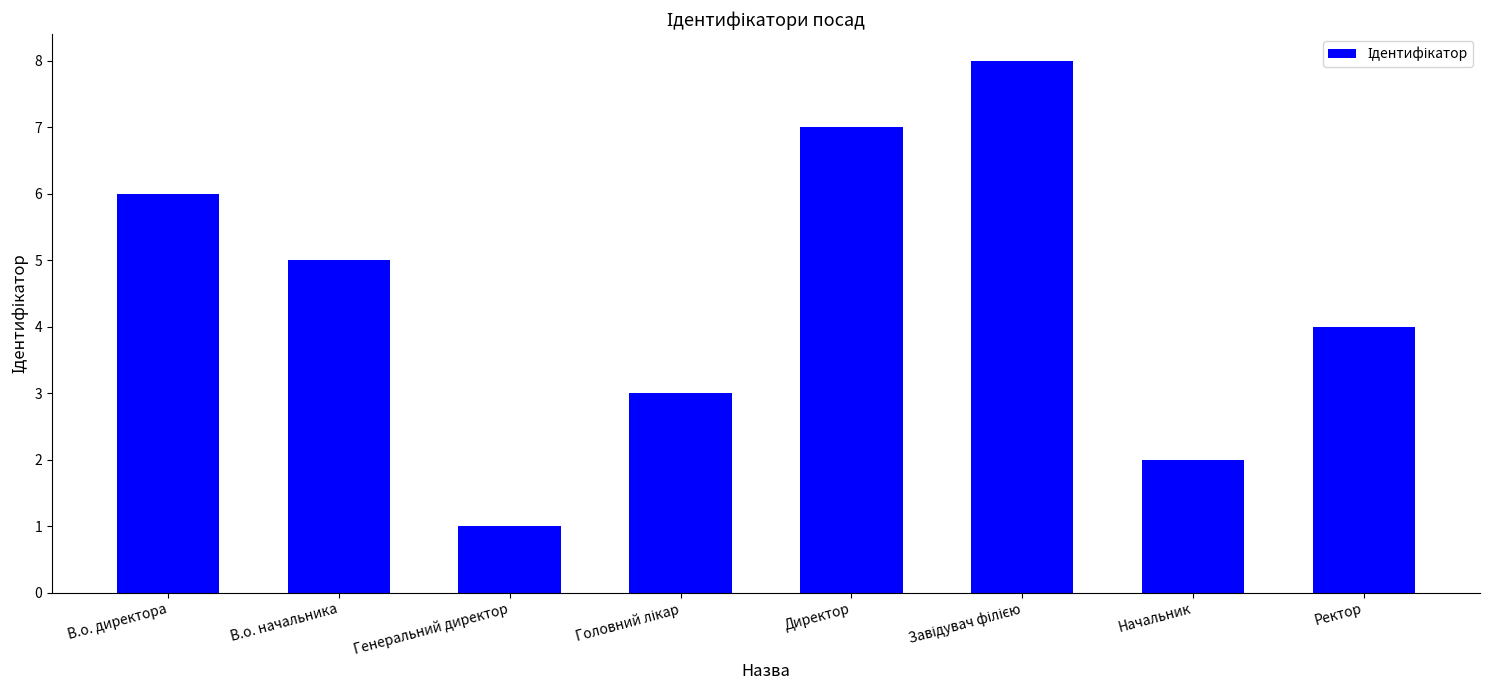

The chart shows a value of 2 at Генеральний директор. True or false?

False